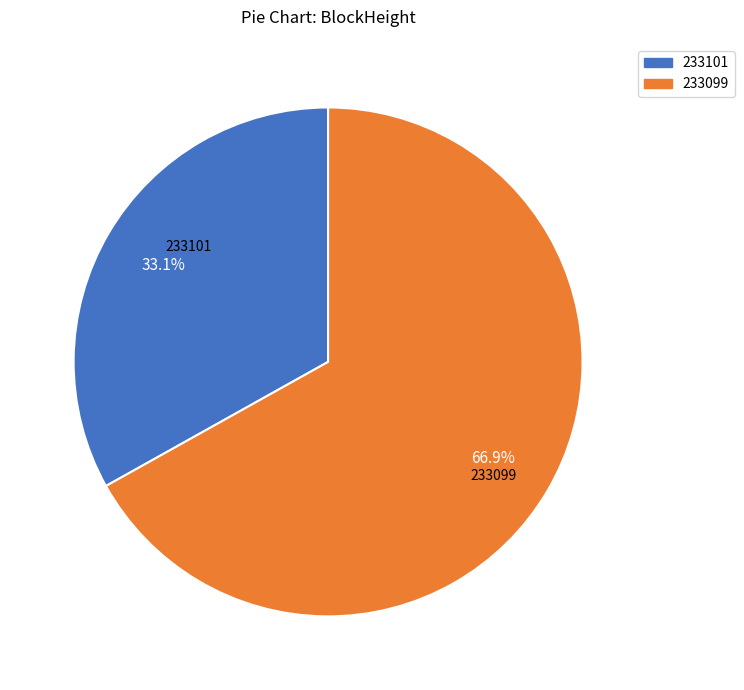

What is the majority slice?

233099